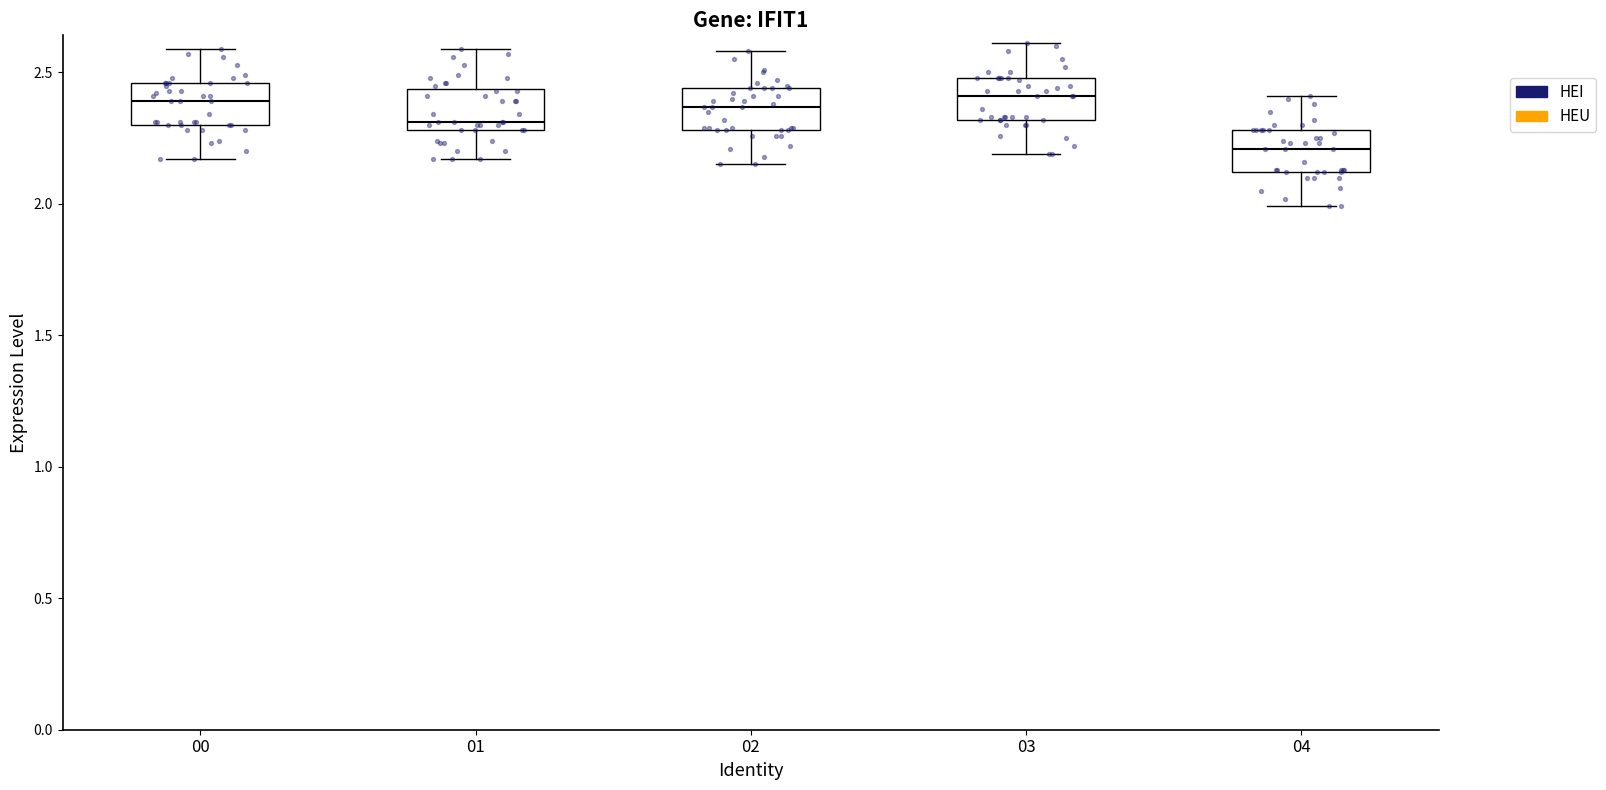

Which box has the lowest median line?

04